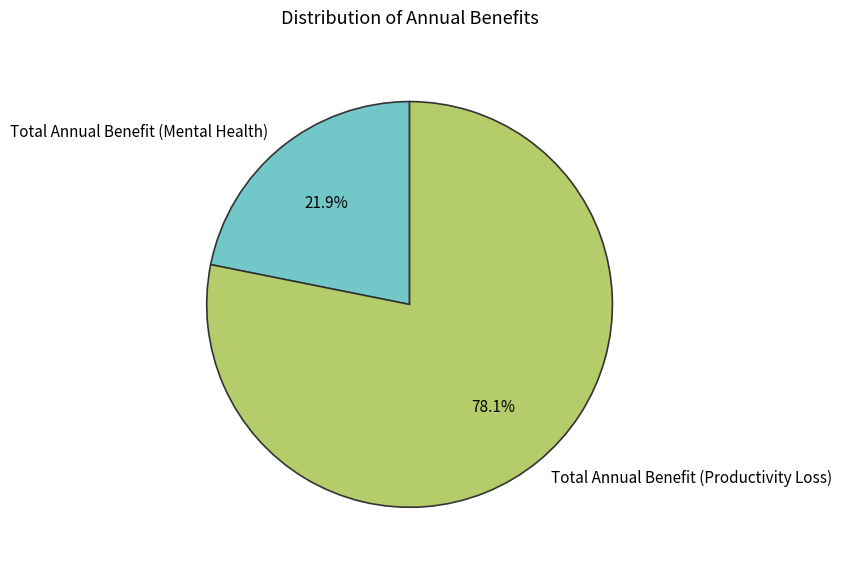

Which category has the biggest portion of the pie?

Total Annual Benefit (Productivity Loss)